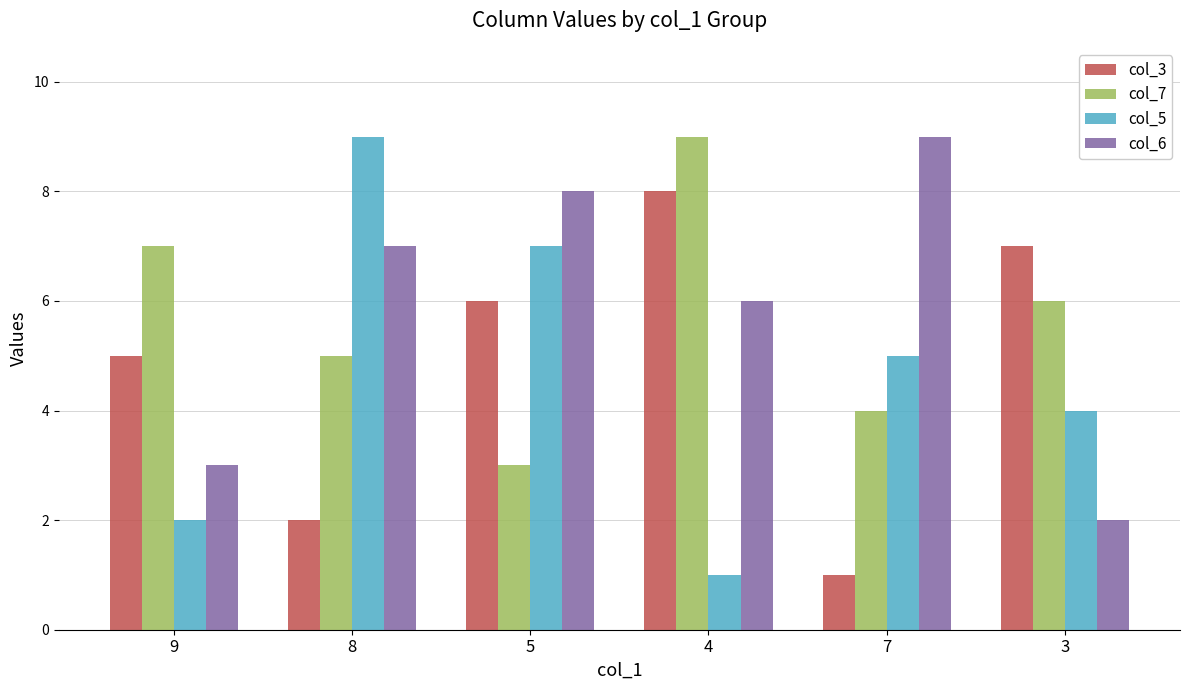

Reading right to left, extract all data points from this chart.

col_3: 3=7	7=1	4=8	5=6	8=2	9=5
col_7: 3=6	7=4	4=9	5=3	8=5	9=7
col_5: 3=4	7=5	4=1	5=7	8=9	9=2
col_6: 3=2	7=9	4=6	5=8	8=7	9=3